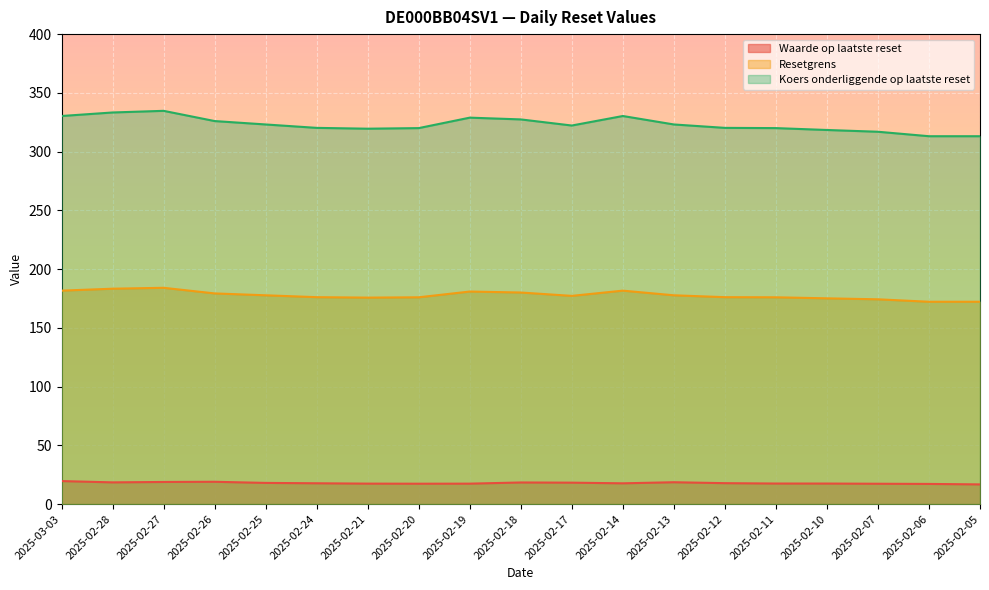

What are all the series names shown in the legend?

Waarde op laatste reset, Resetgrens, Koers onderliggende op laatste reset